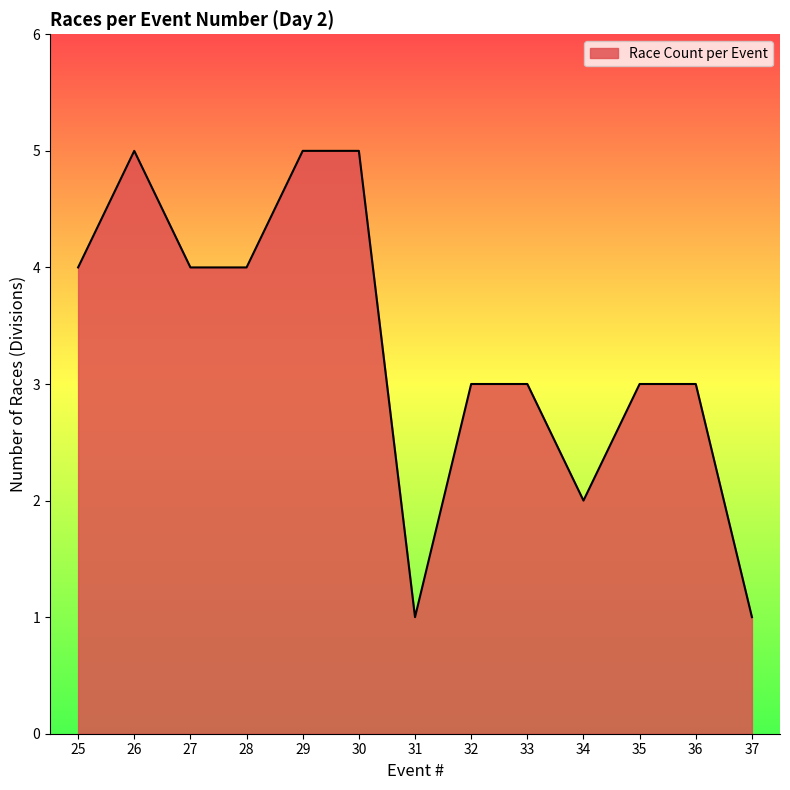

What is the change in value from 34 to 36?

+1